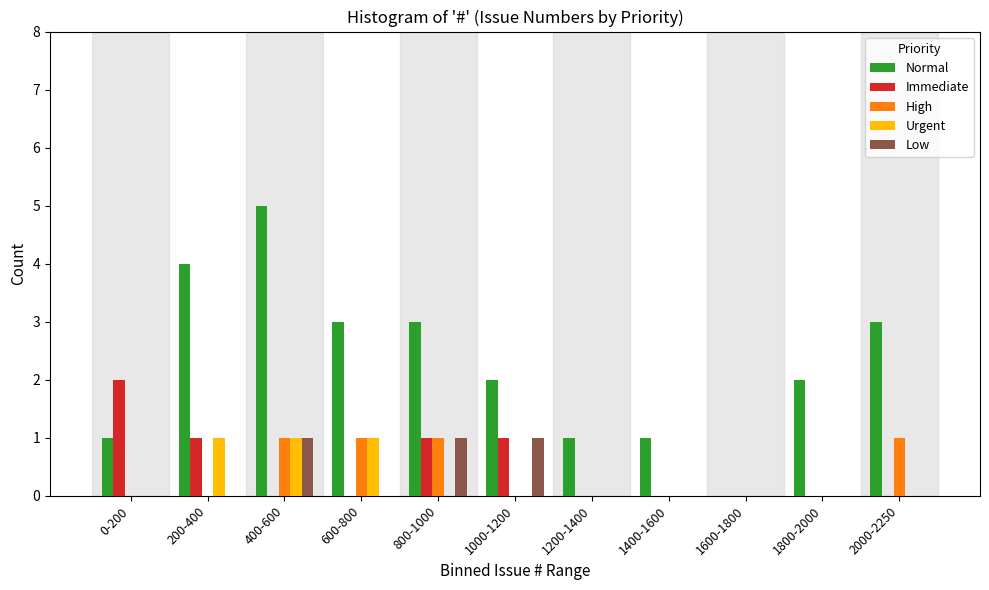

Is the value of Low at 1200-1400 greater than the value of Normal at 1800-2000?

No